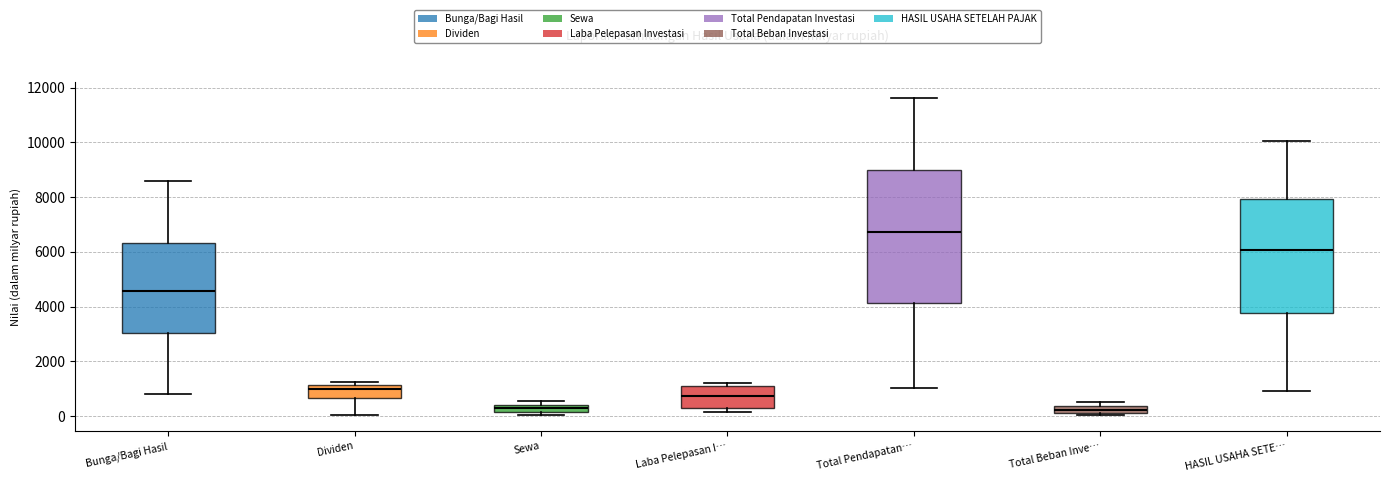

Where is the lower edge of the box for Sewa on the y-axis? The values are not printed on the chart, so give them approximately, as read against the axis.

200